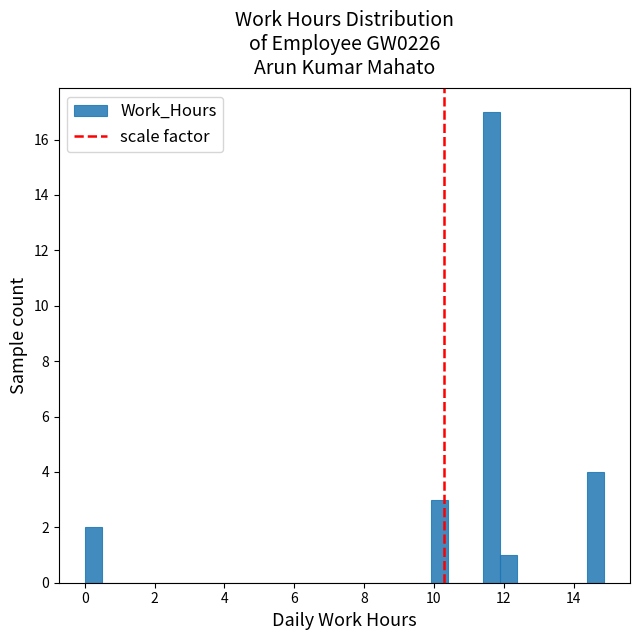

Around what value on the x-axis is the tallest bar? Give the approximate position of its centre, as read against the axis.

11.6